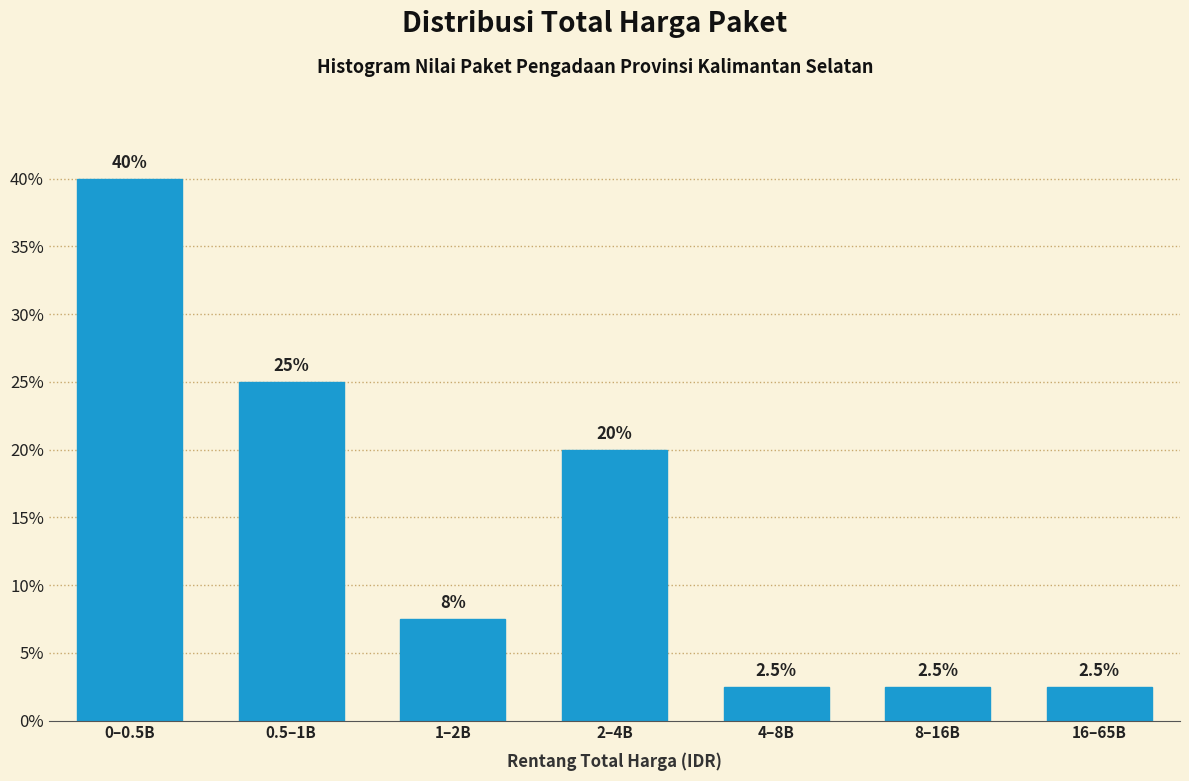

Reading right to left, transcribe all the data shown in this chart.

16–65B=2.5	8–16B=2.5	4–8B=2.5	2–4B=20.0	1–2B=7.5	0.5–1B=25.0	0–0.5B=40.0